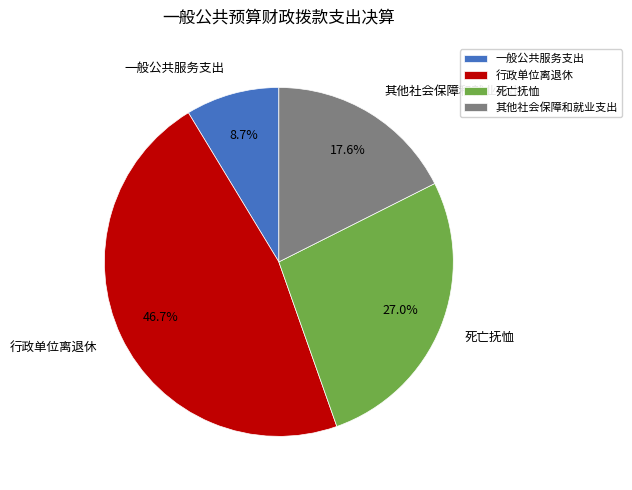

Is it true that 其他社会保障和就业支出 is 18% of the pie?

True